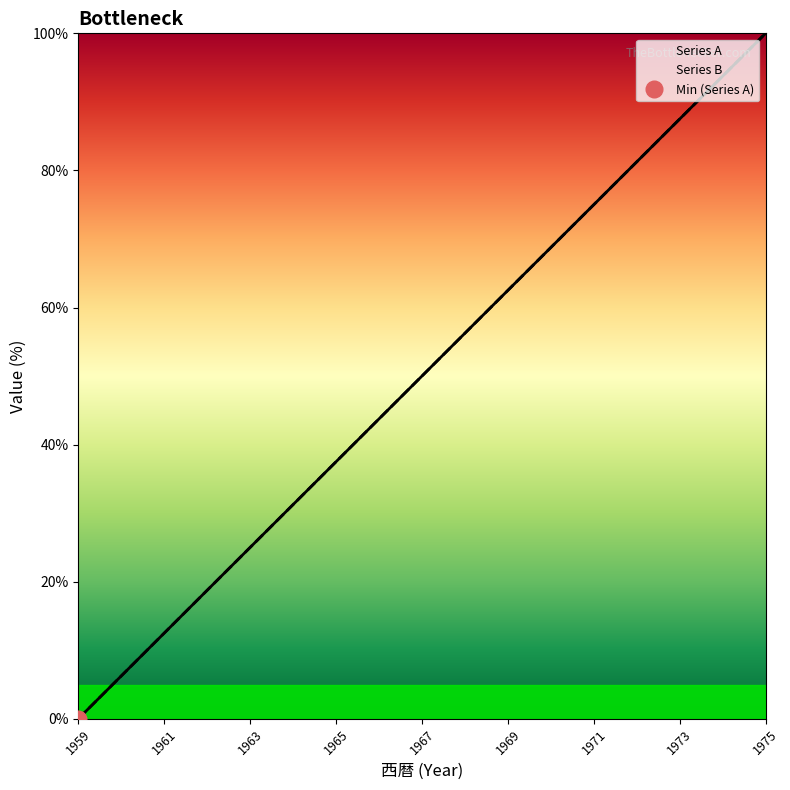

What is the difference between the maximum and minimum values in the Series B series?

100.0